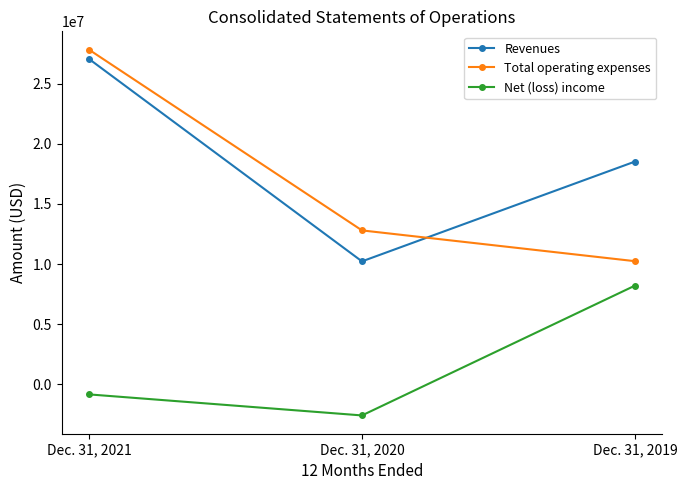

The Net (loss) income series shows -3841097 at Dec. 31, 2020. True or false?

False